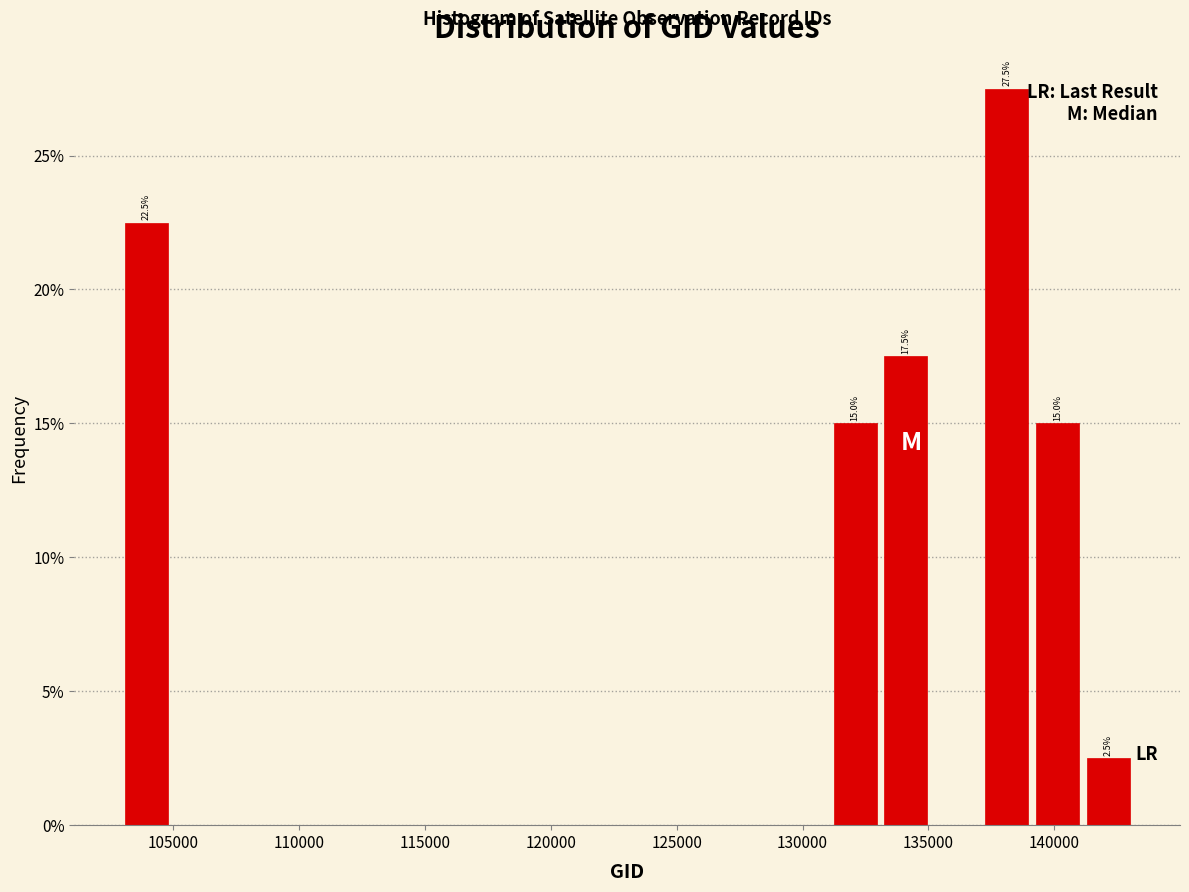

Which range on the x-axis has the tallest bar?

137000 to 139000